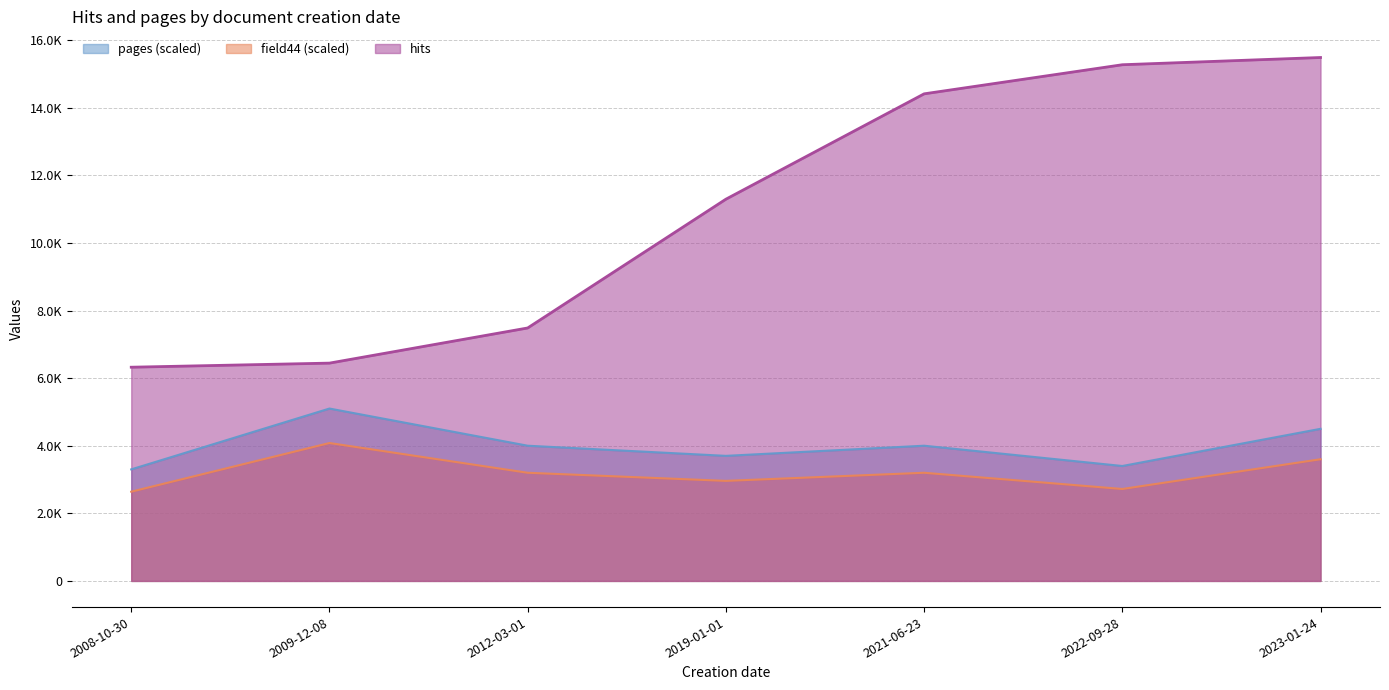

At 2021-06-23, list the series in order from smallest to largest.

field44 (scaled), pages (scaled), hits